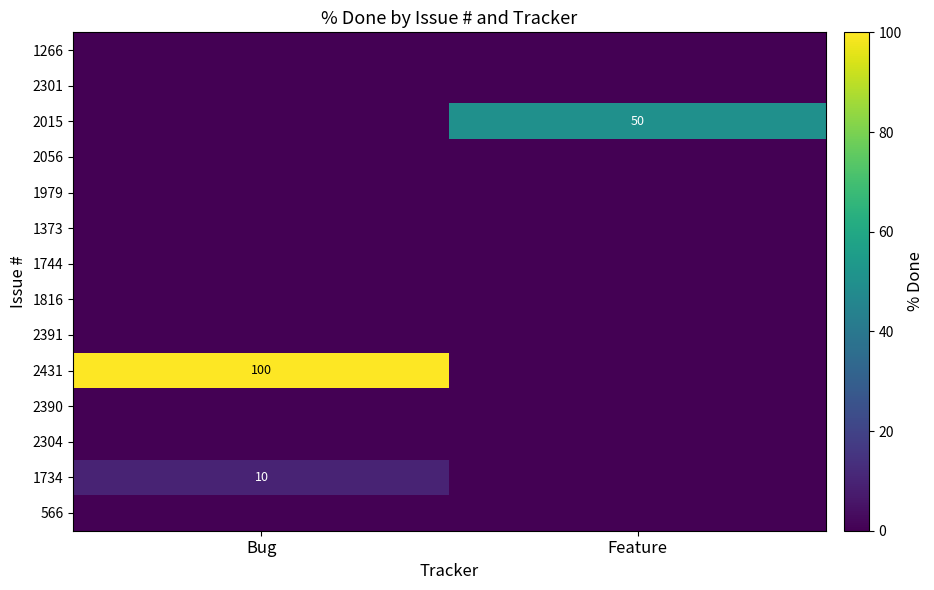

The 2015 series shows 85 at Feature. True or false?

False